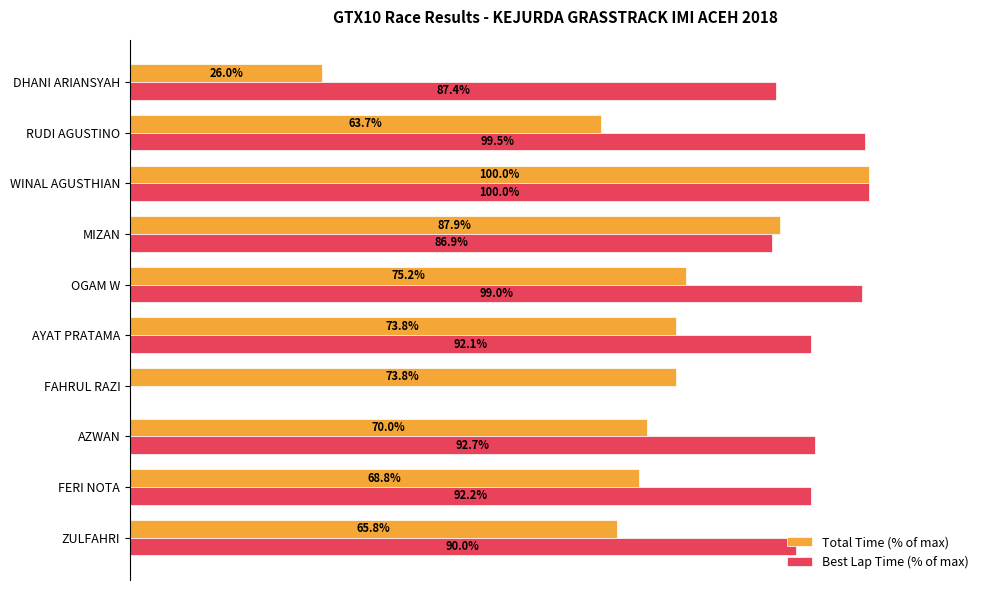

Which category has the highest value in the Total Time (% of max) series?

WINAL AGUSTHIAN